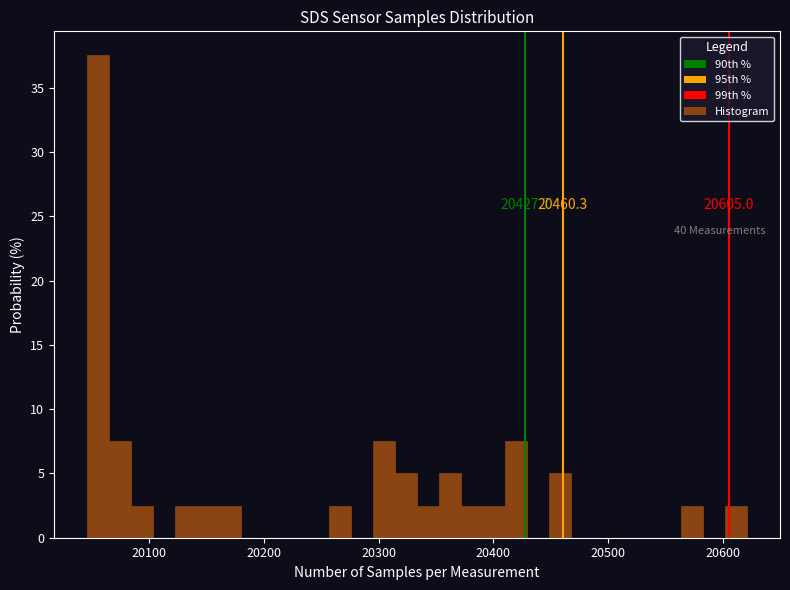

Around what value on the x-axis is the tallest bar? Give the approximate position of its centre, as read against the axis.

20060